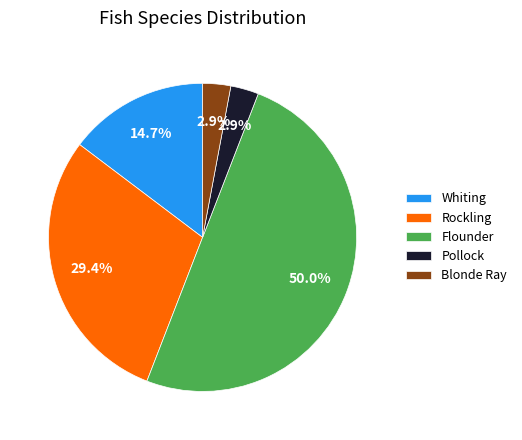

Which slice is the largest?

Flounder